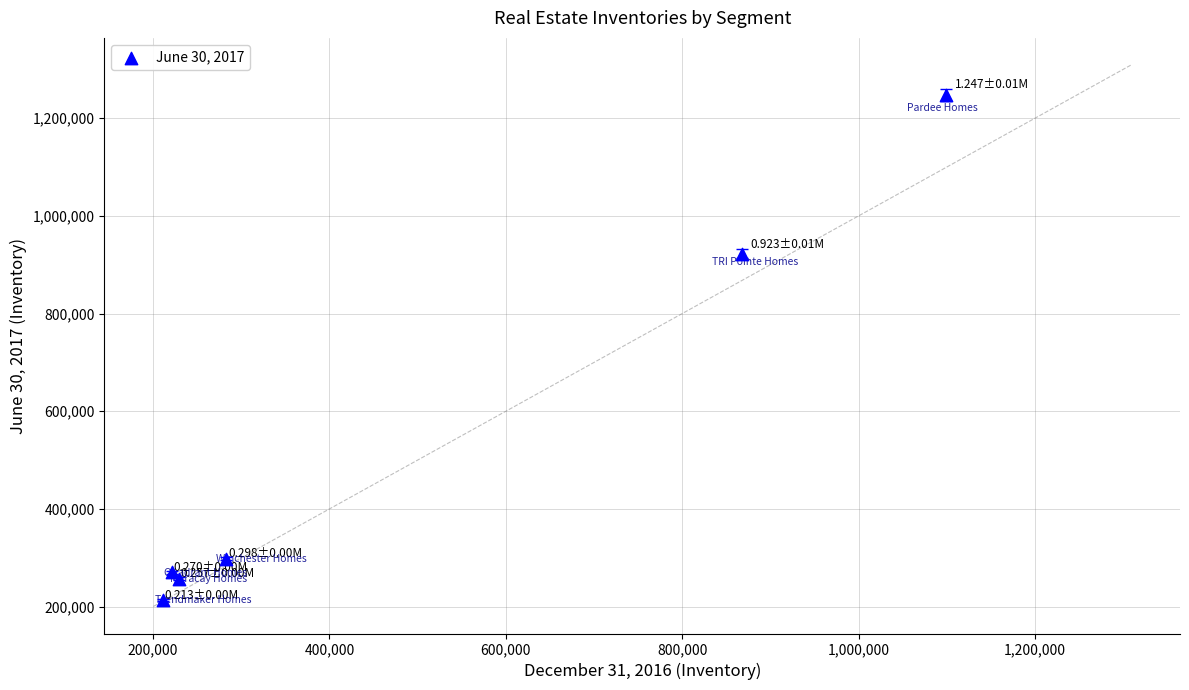

What is the range of Y values (max minus min)?

1033659